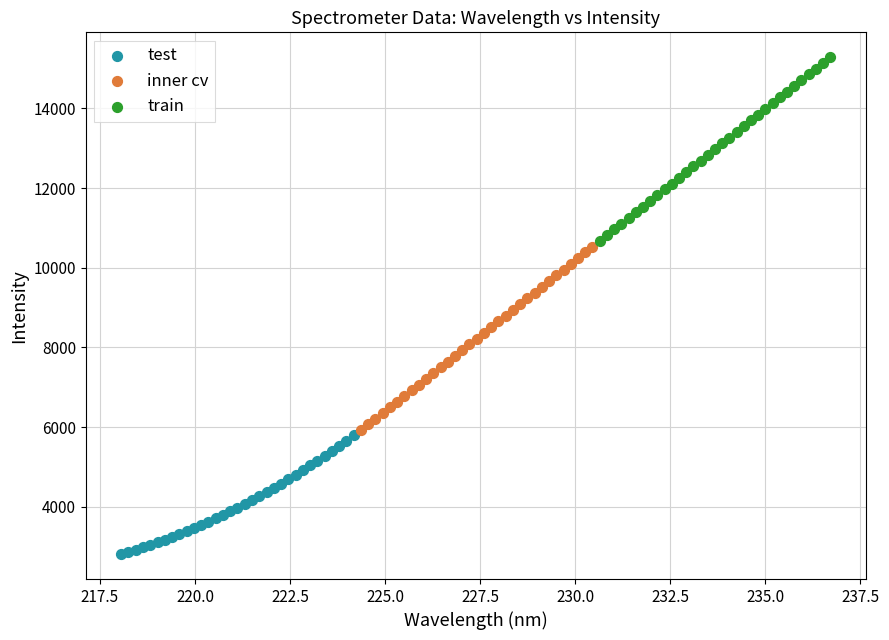

What are all the series names shown in the legend?

test, inner cv, train